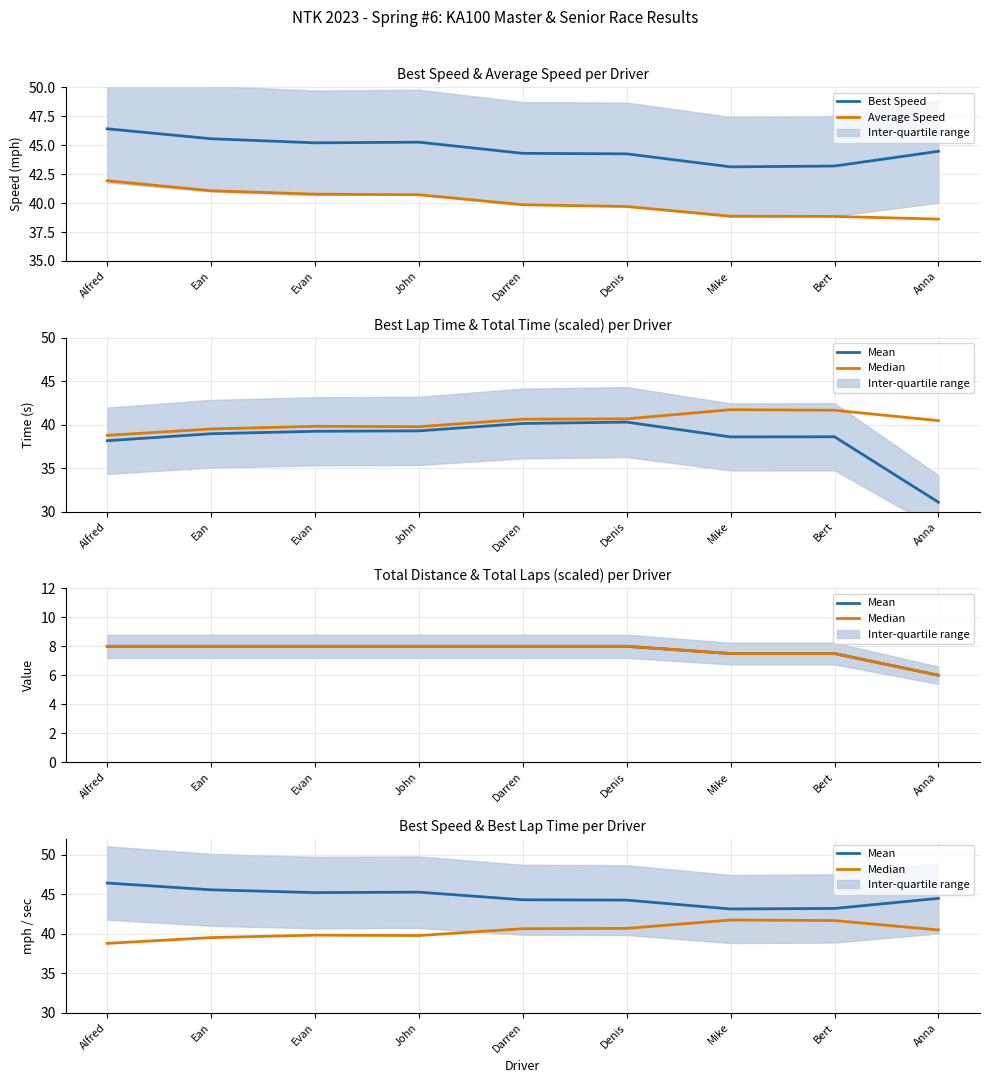

What is the total value across all series at Evan?

171.0